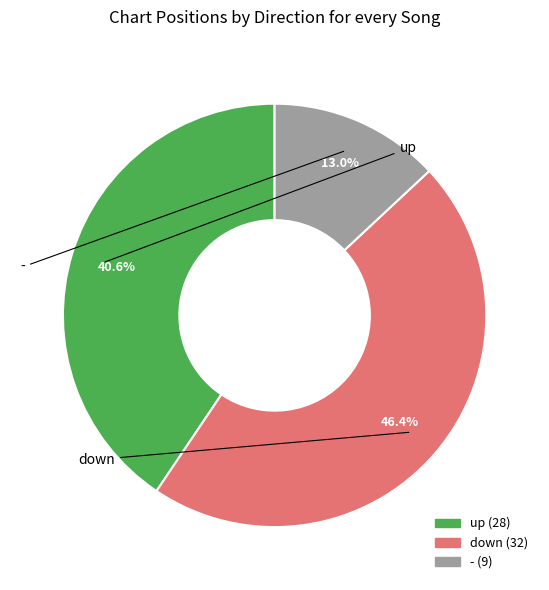

Does up account for over 50% of the chart?

No